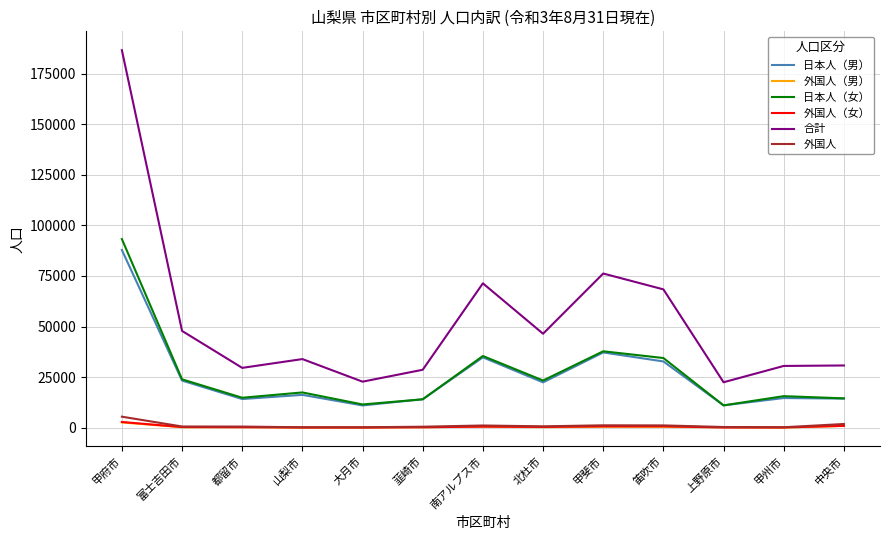

What is the maximum value shown in the chart?

186561